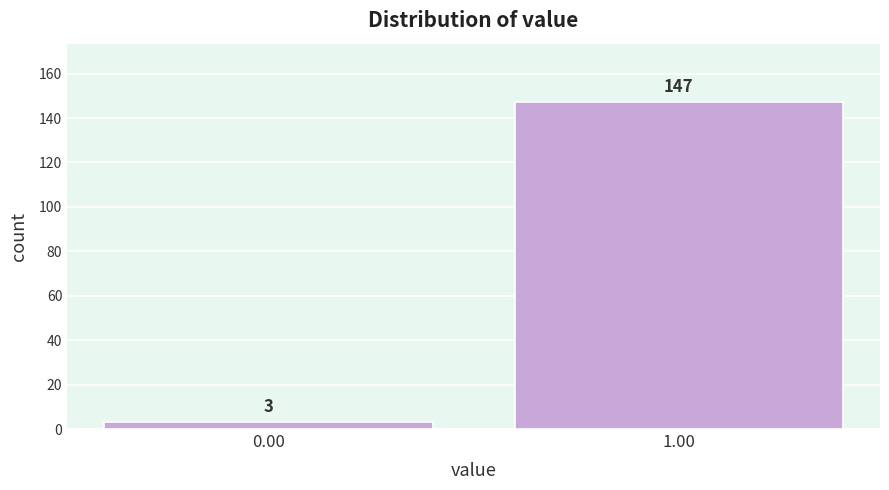

Reading left to right, transcribe all the data shown in this chart.

3	147